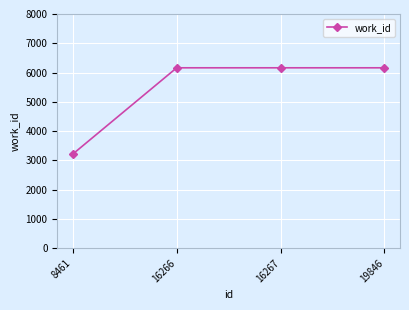

What is the smallest value displayed?

3219